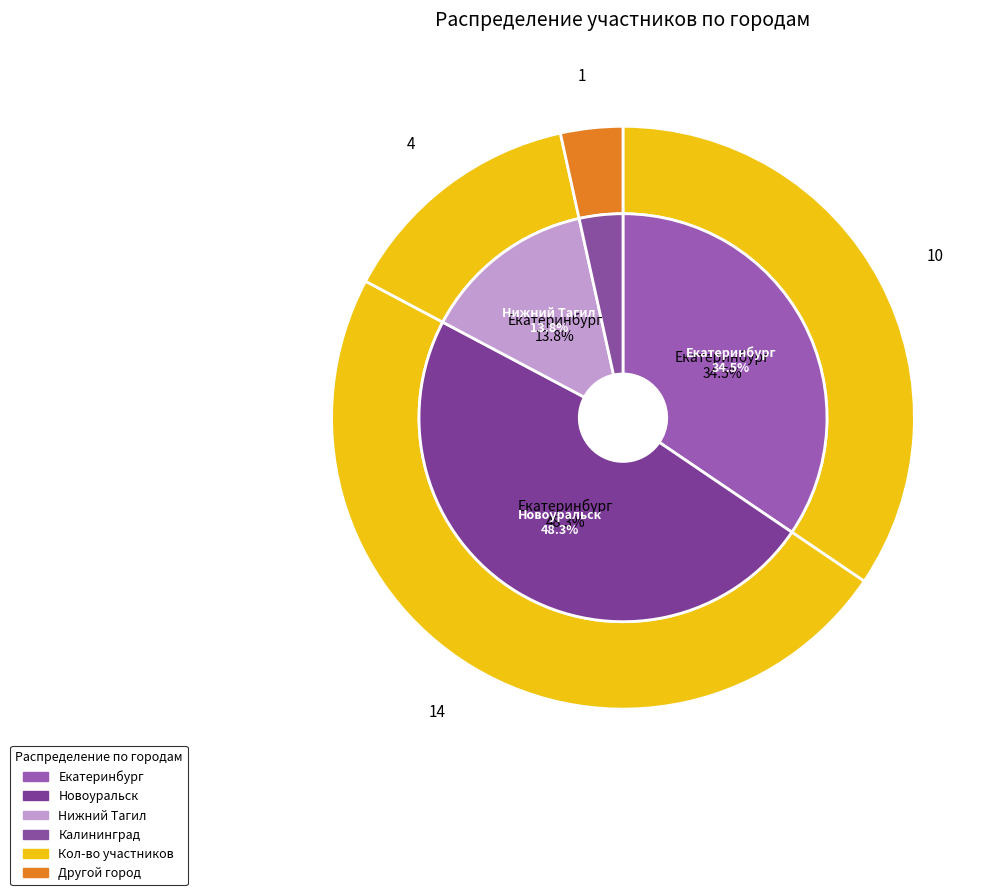

Do Калининград and Екатеринбург together represent more than half of the pie?

No